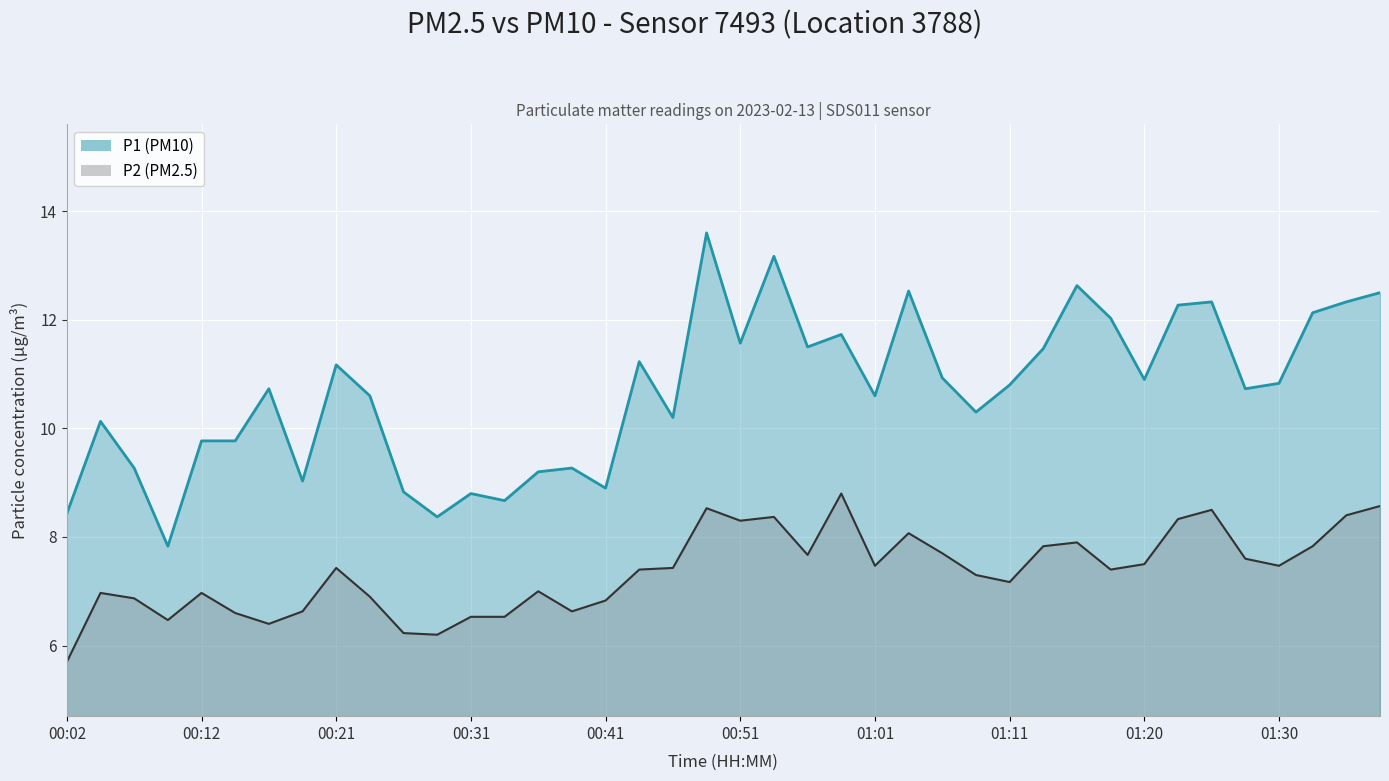

What is the total value across all series at 01:38?

21.1